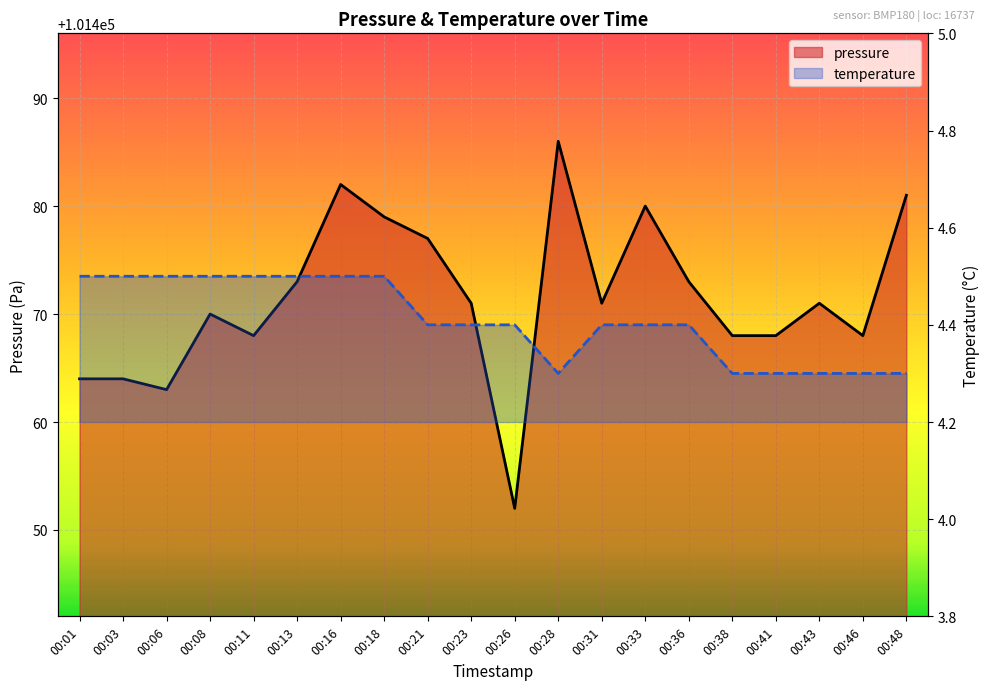

Read the temperature value at 00:21.

4.4